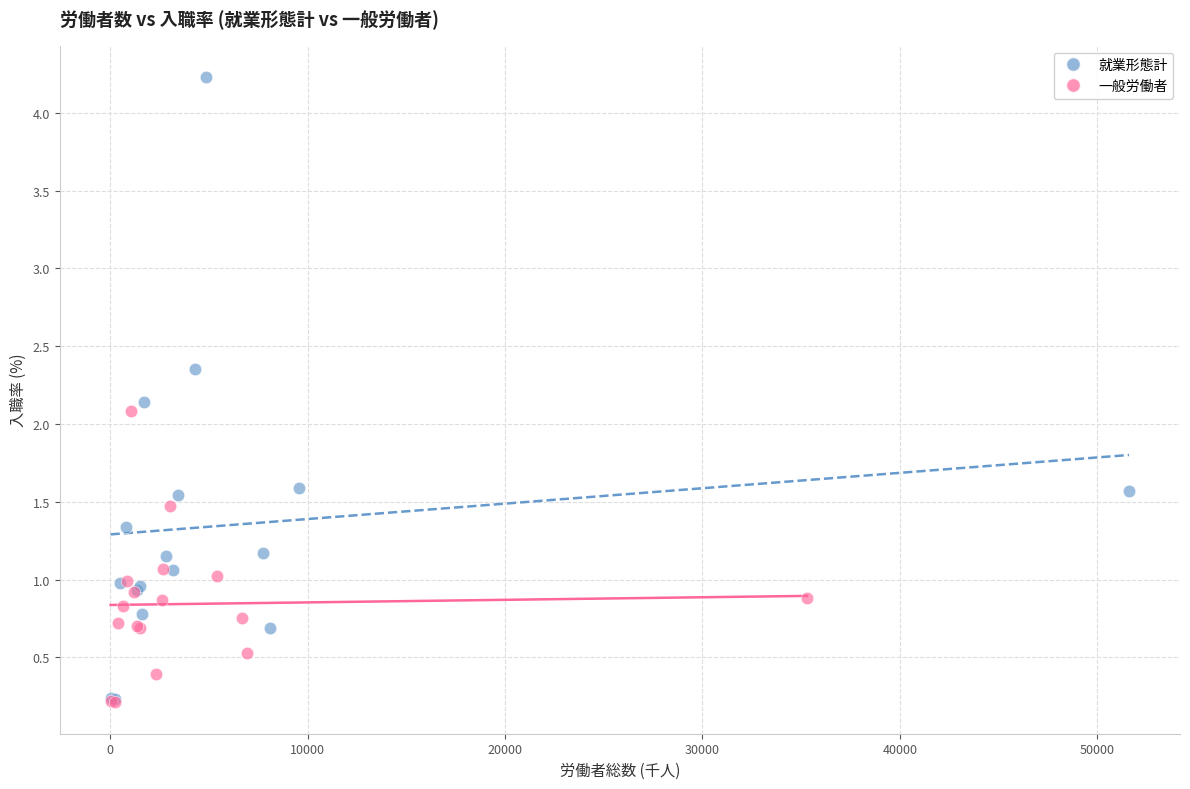

Which series contains the highest Y value?

就業形態計